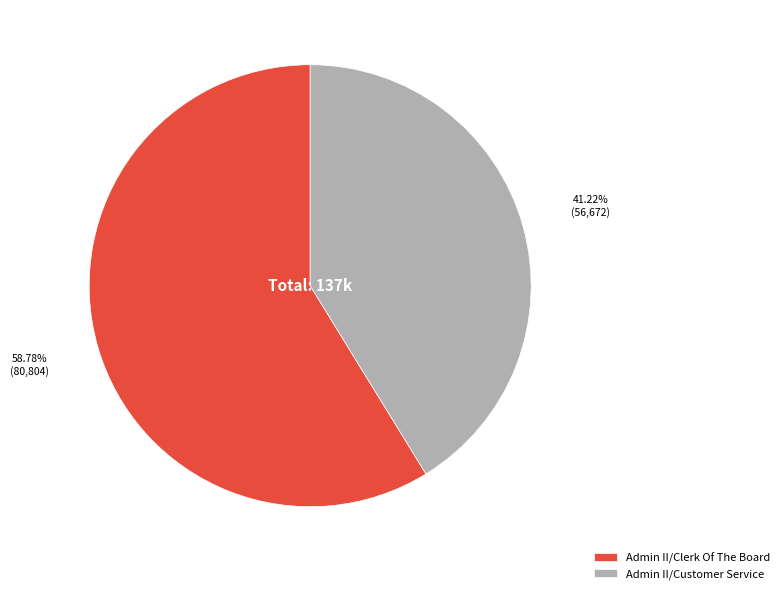

What portion of the pie excludes Admin II/Clerk Of The Board?

41.2%